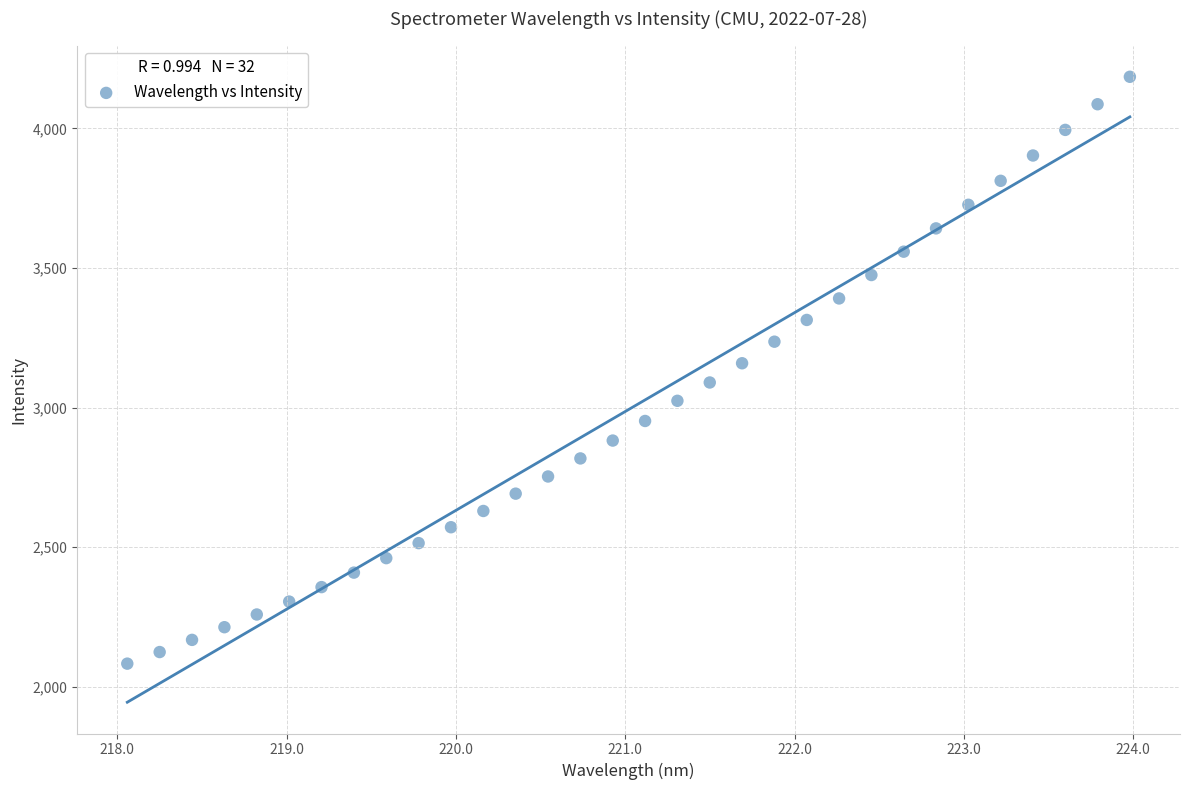

What is the range of Y values (max minus min)?

2102.3